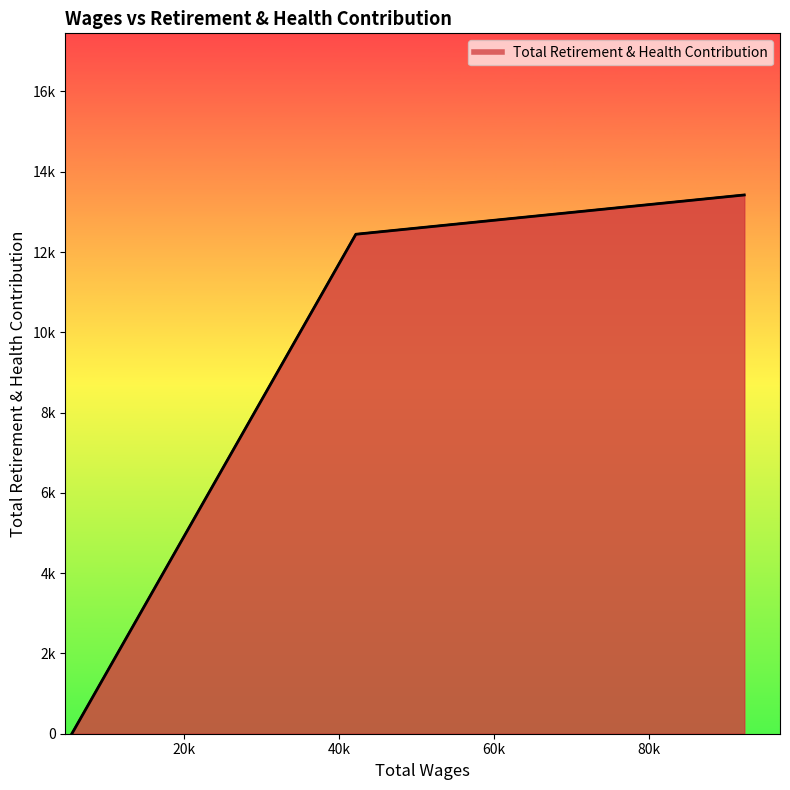

Where is the data nearest to the value 6711?

42188.0